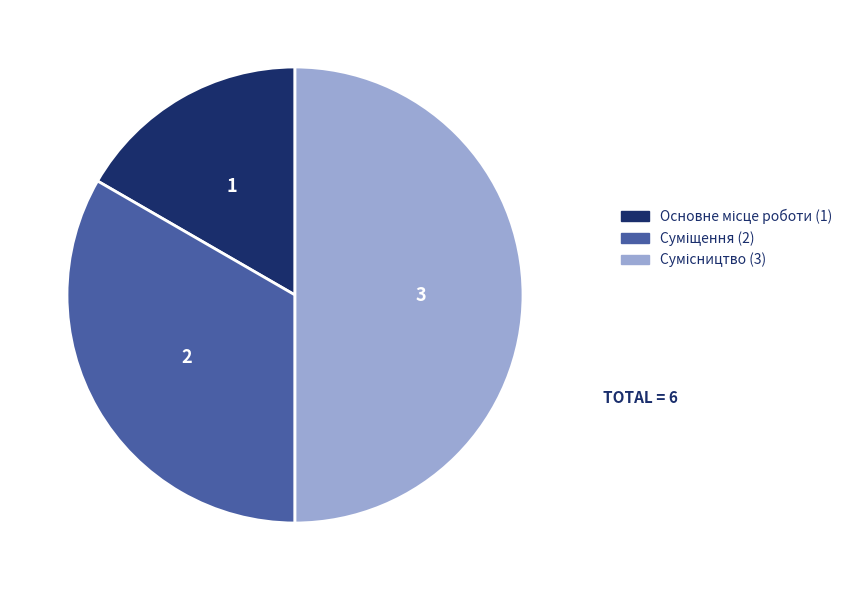

Which category has the smallest portion of the pie?

Основне місце роботи